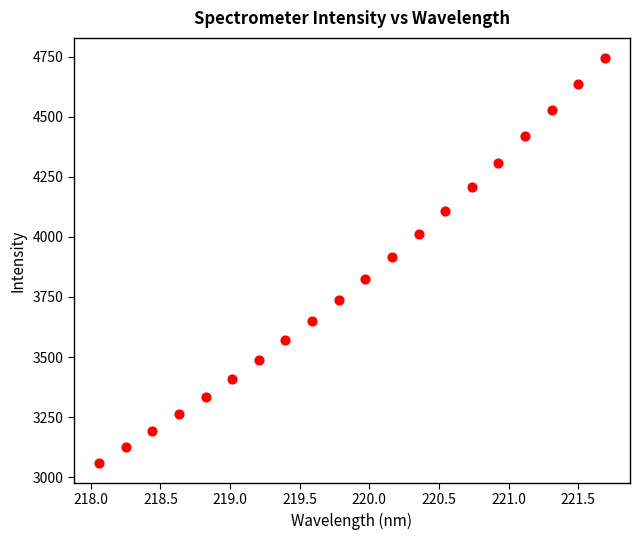

How many data points are displayed?

20